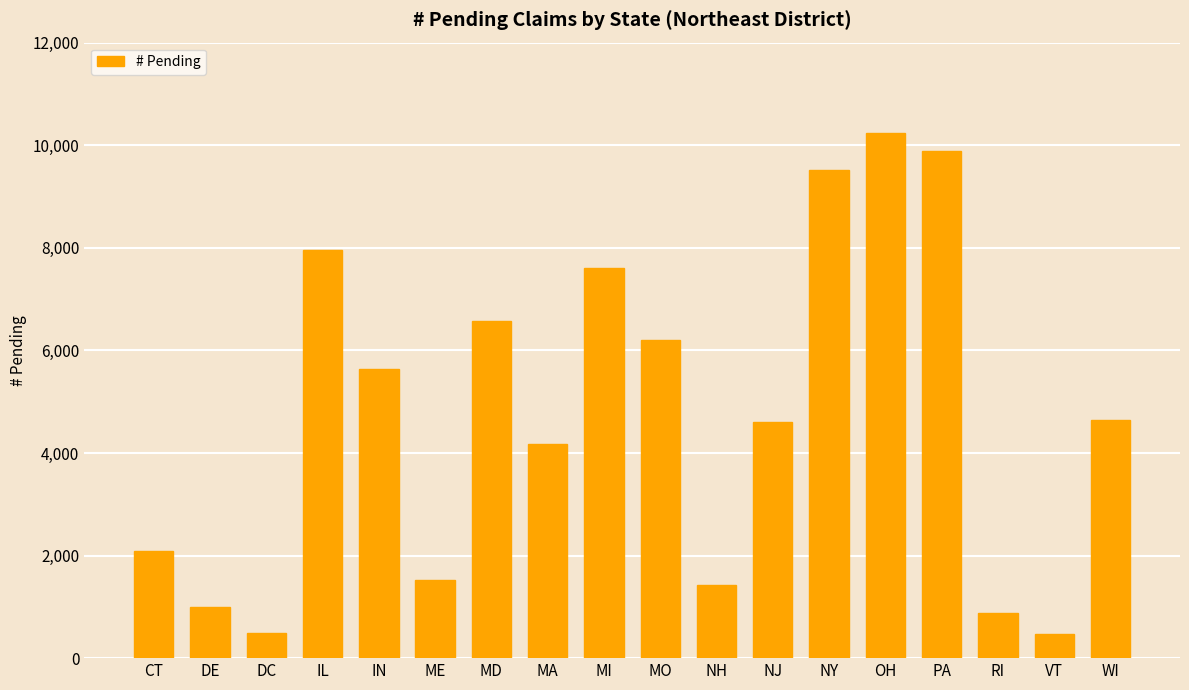

Which label corresponds to the largest value in the chart?

OH